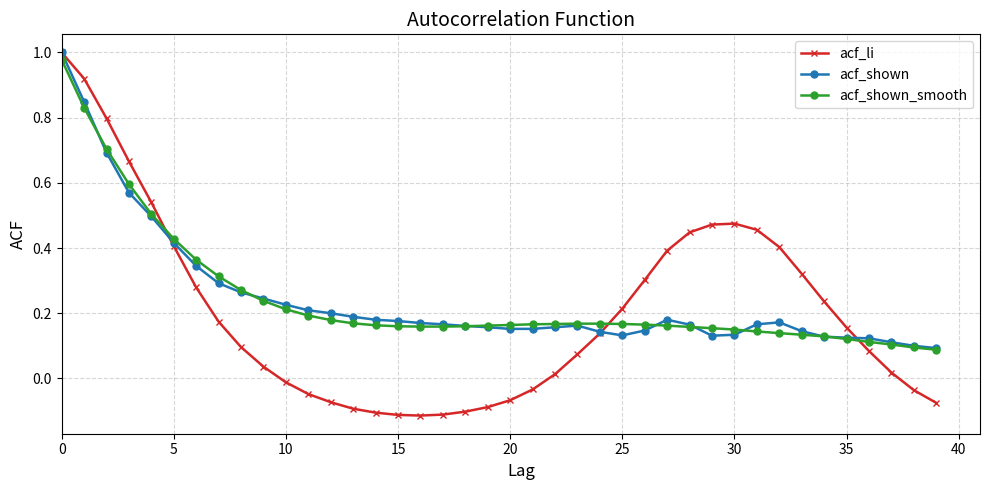

Which series has the largest range (max minus min)?

acf_li